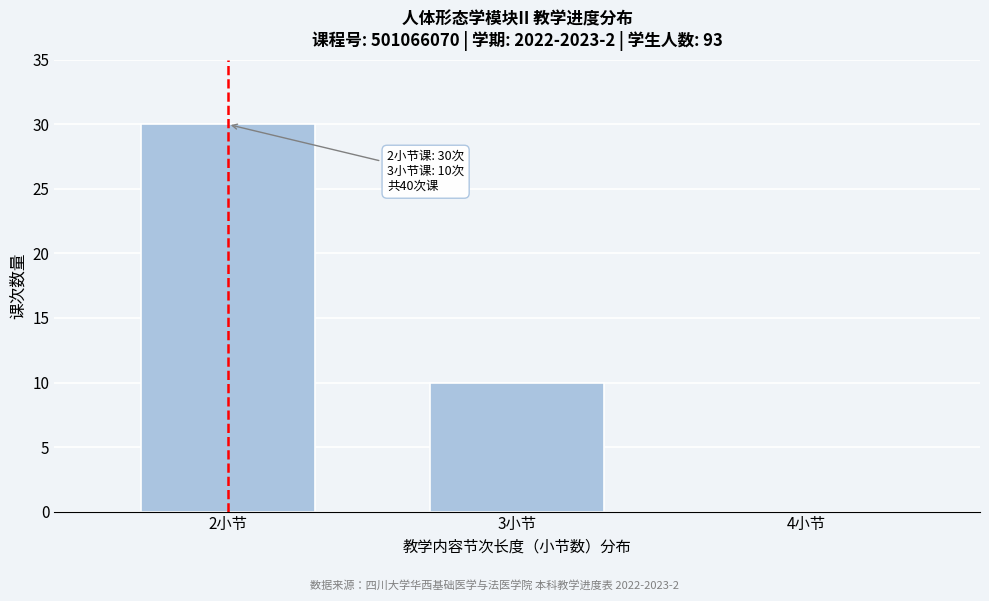

Reading left to right, transcribe all the data shown in this chart.

2小节=30	3小节=10	4小节=0